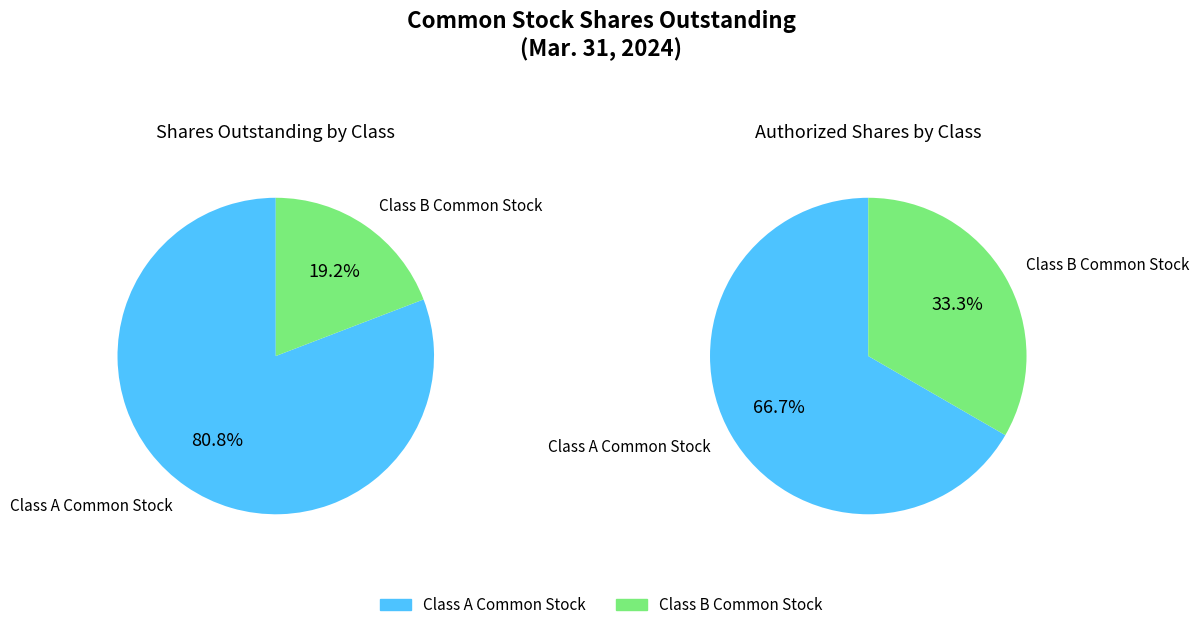

True or false: Class A Common Stock shares outstanding accounts for 73% of the total.

False